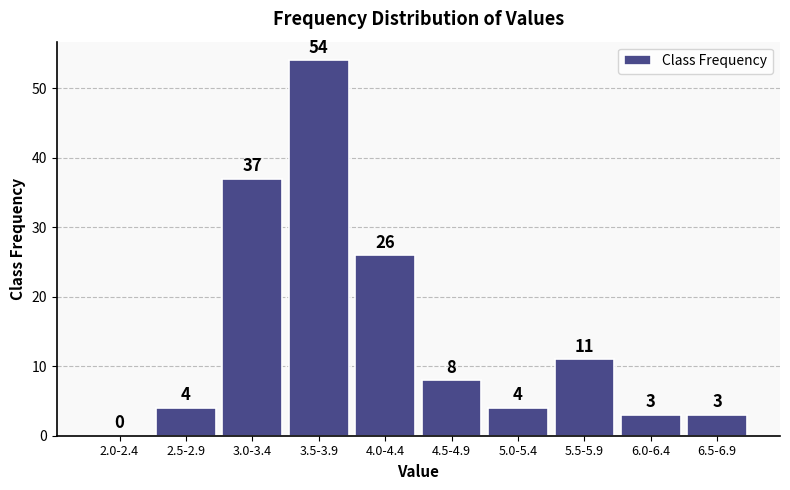

Reading left to right, extract all data points from this chart.

2.0-2.4=0	2.5-2.9=4	3.0-3.4=37	3.5-3.9=54	4.0-4.4=26	4.5-4.9=8	5.0-5.4=4	5.5-5.9=11	6.0-6.4=3	6.5-6.9=3